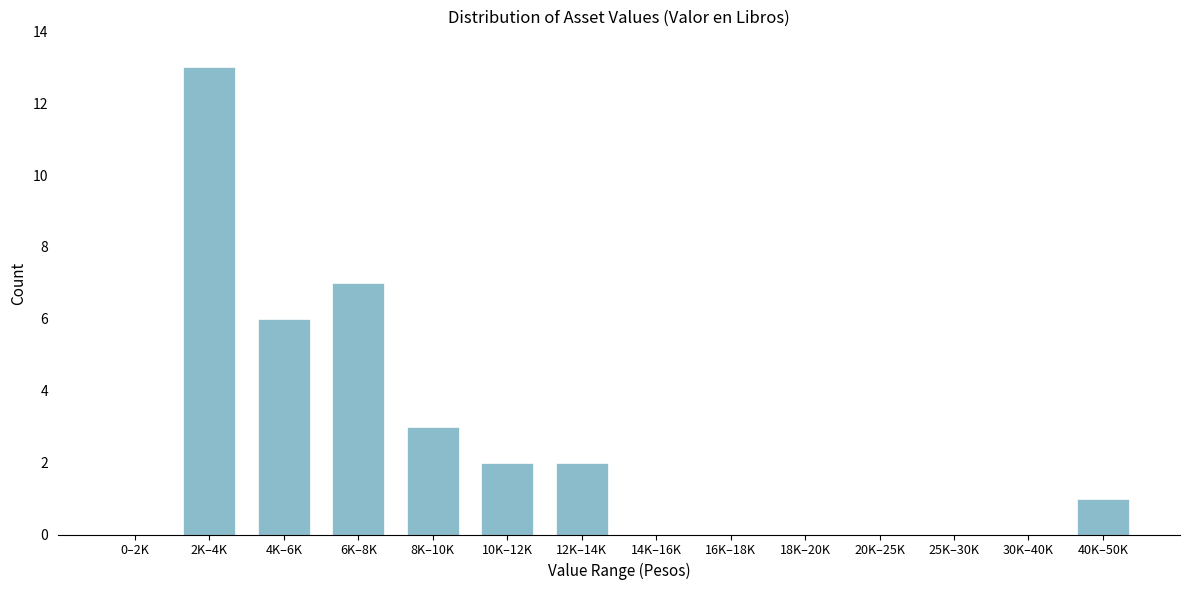

Reading right to left, what are all the values shown in this chart?

40K–50K=1	30K–40K=0	25K–30K=0	20K–25K=0	18K–20K=0	16K–18K=0	14K–16K=0	12K–14K=2	10K–12K=2	8K–10K=3	6K–8K=7	4K–6K=6	2K–4K=13	0–2K=0